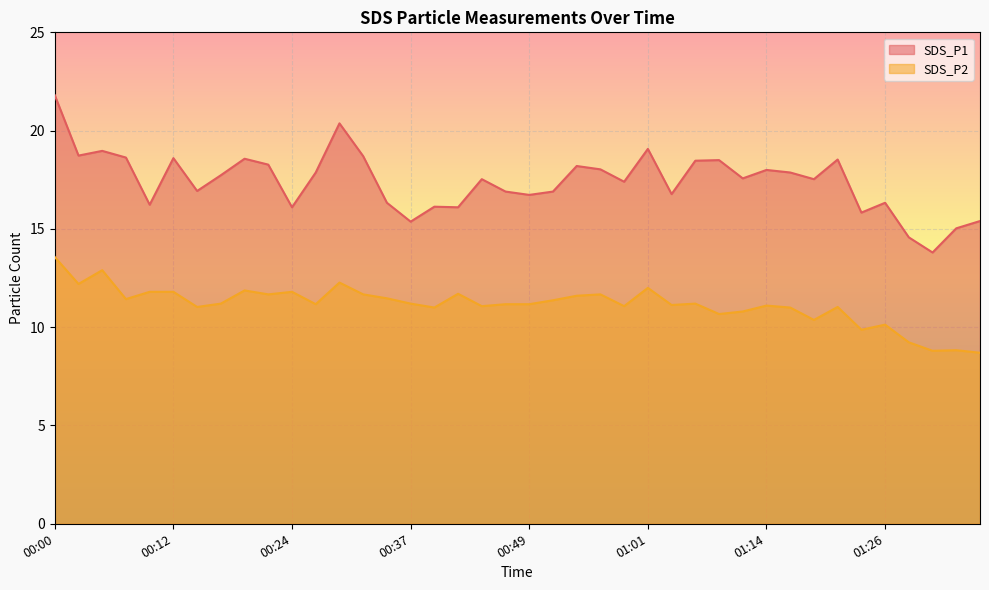

How many lines are shown in the chart?

2